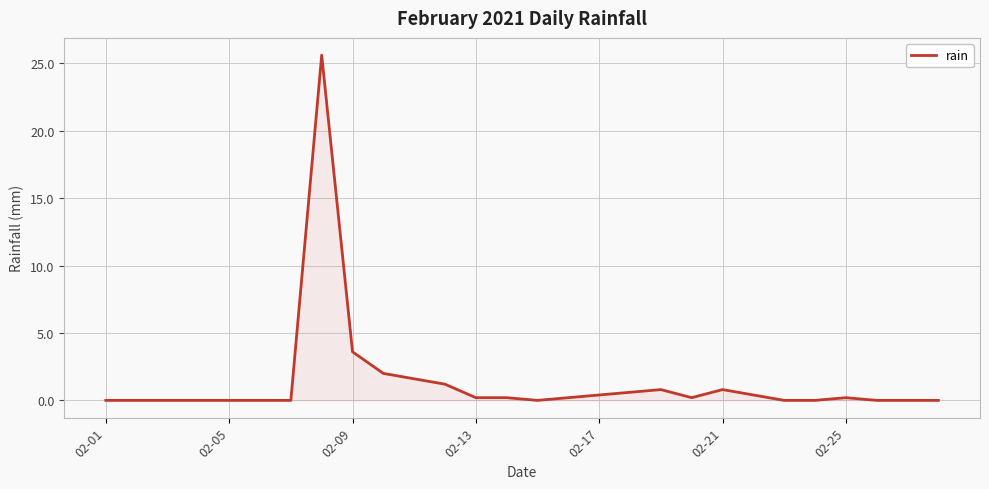

What is the maximum value shown in the chart?

25.6